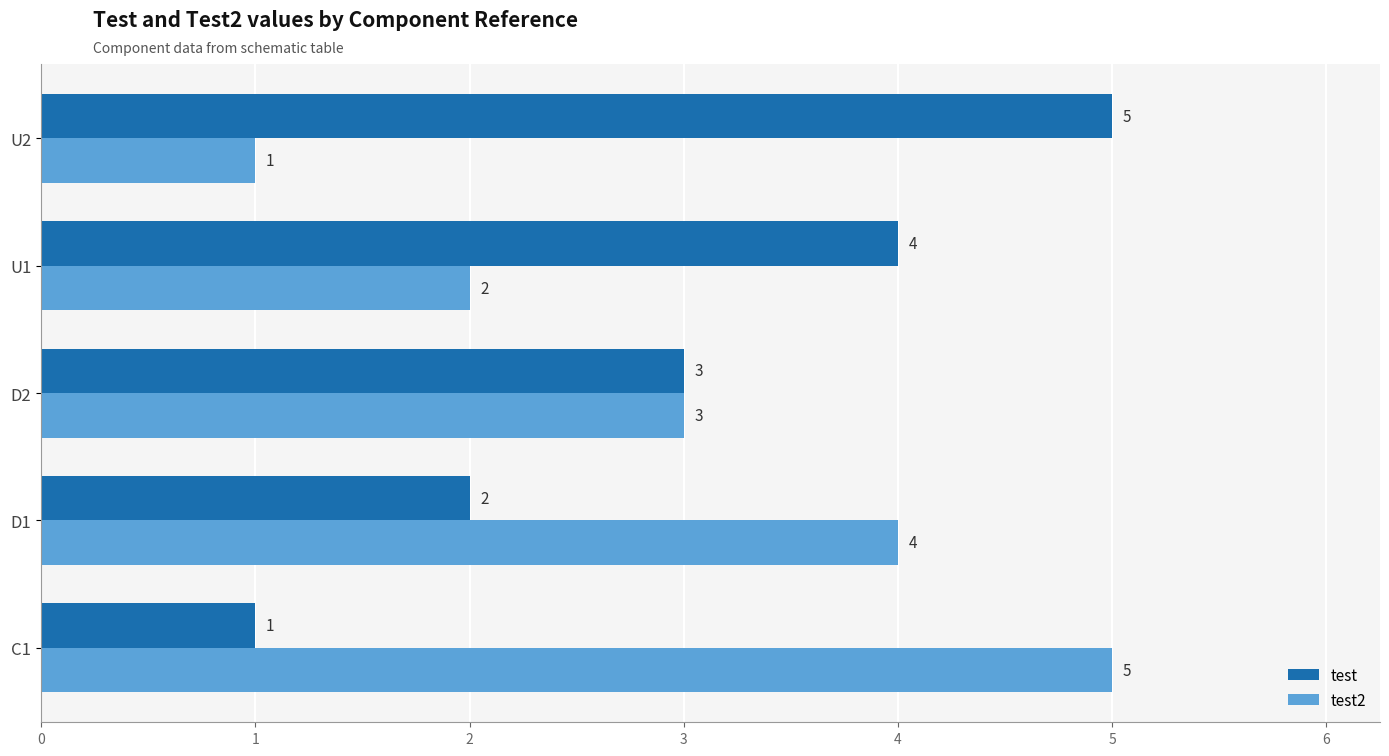

What is the sum of the test values at D1 and U2?

7